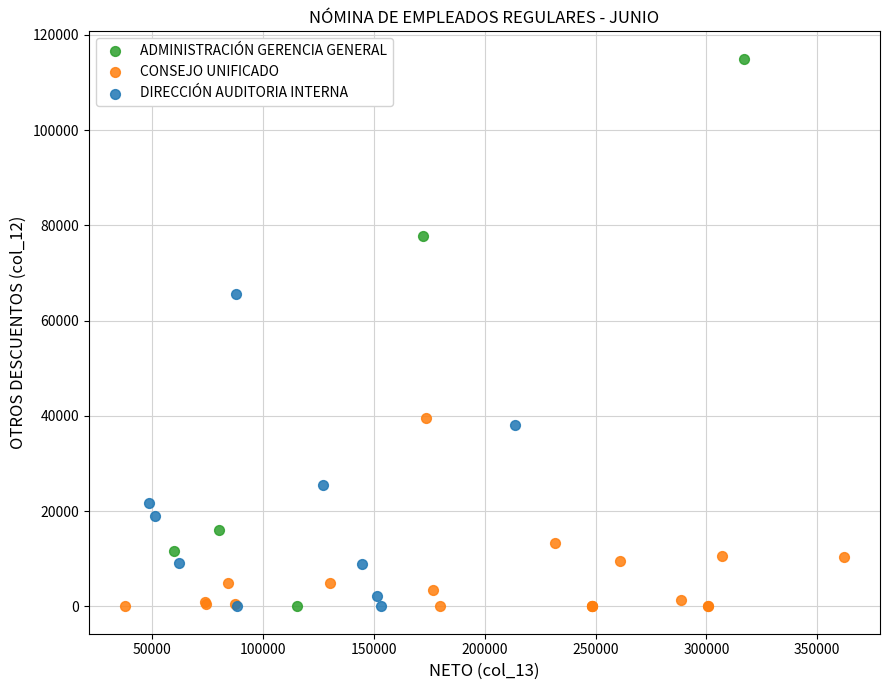

Which series contains the highest Y value?

ADMINISTRACIÓN GERENCIA GENERAL